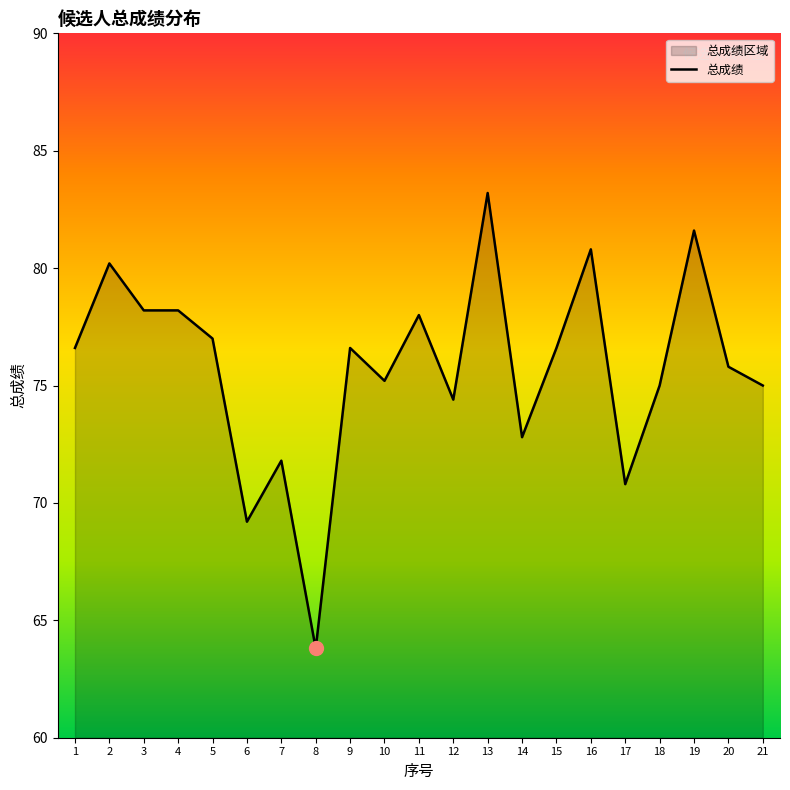

What is the average value?

75.8